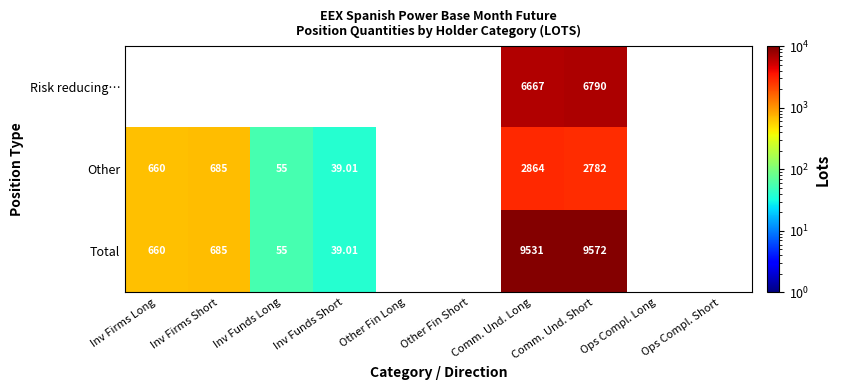

Rank the series at Comm. Und. Short from lowest to highest value.

Other, Risk reducing…, Total